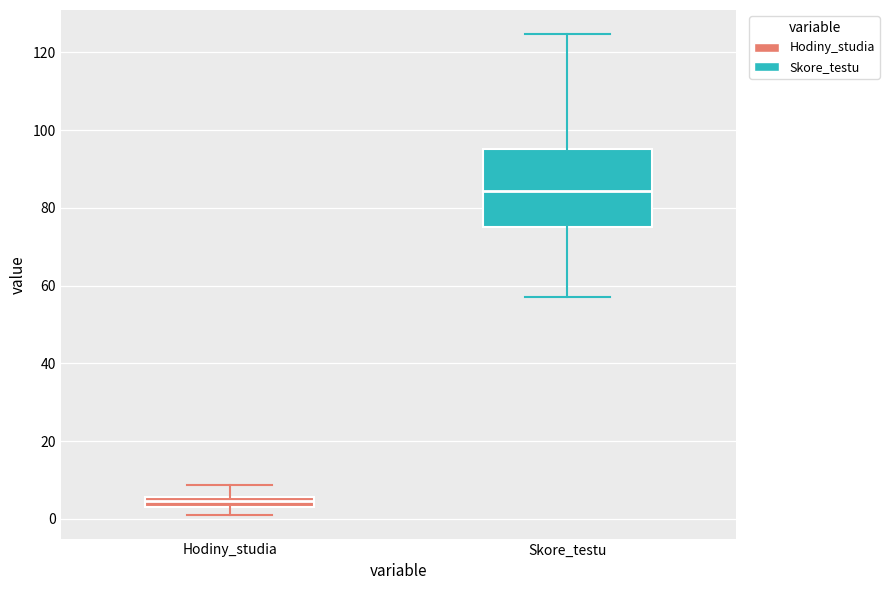

Which box's median line is the lowest?

Hodiny_studia